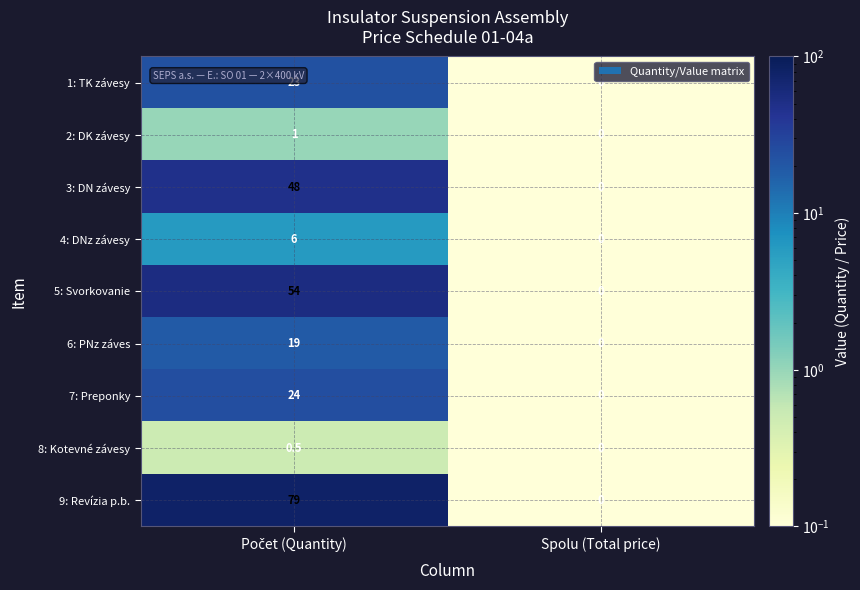

Which series has the widest spread of values?

9: Revízia p.b.